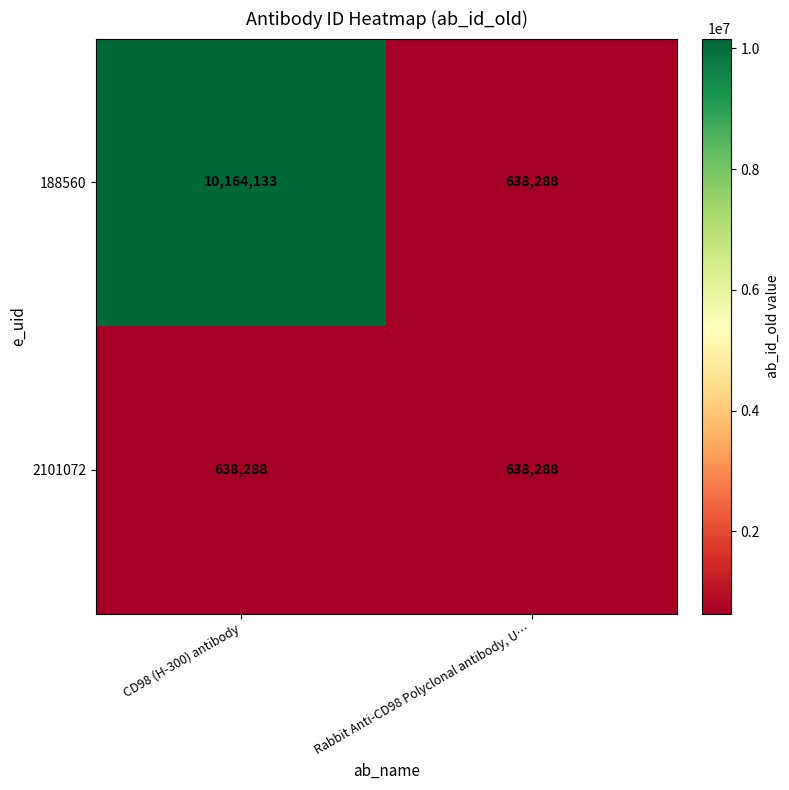

Where is 188560 nearest to the value 5401210?

Rabbit Anti-CD98 Polyclonal antibody, U…